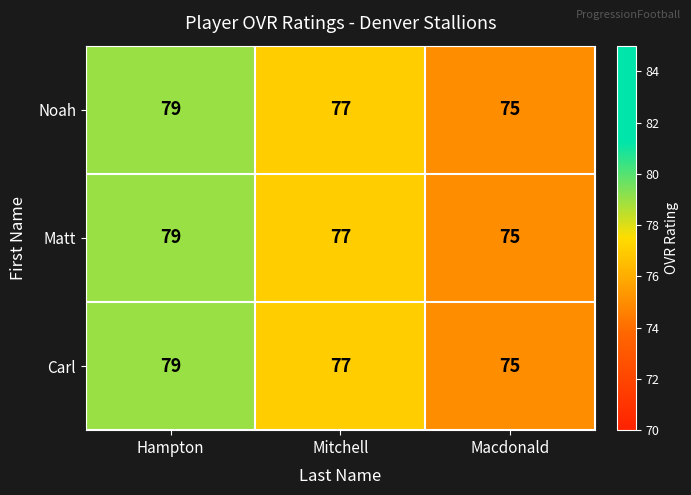

How many data points in Noah are less than 77?

1